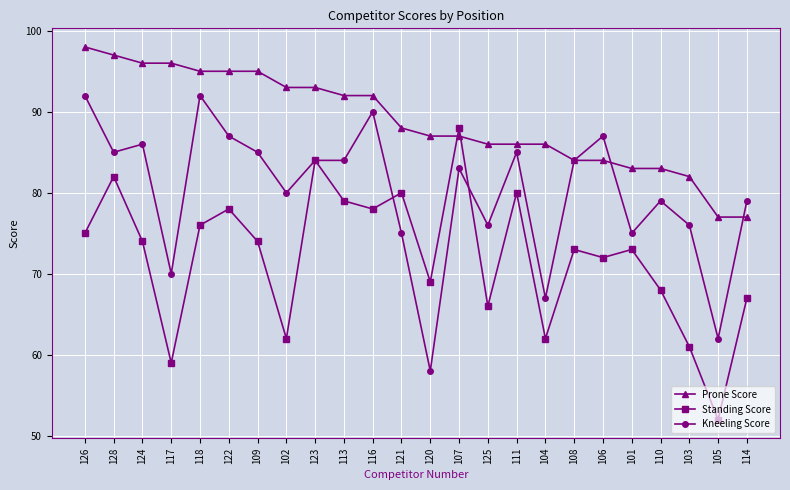

What are all the series names shown in the legend?

Prone Score, Standing Score, Kneeling Score